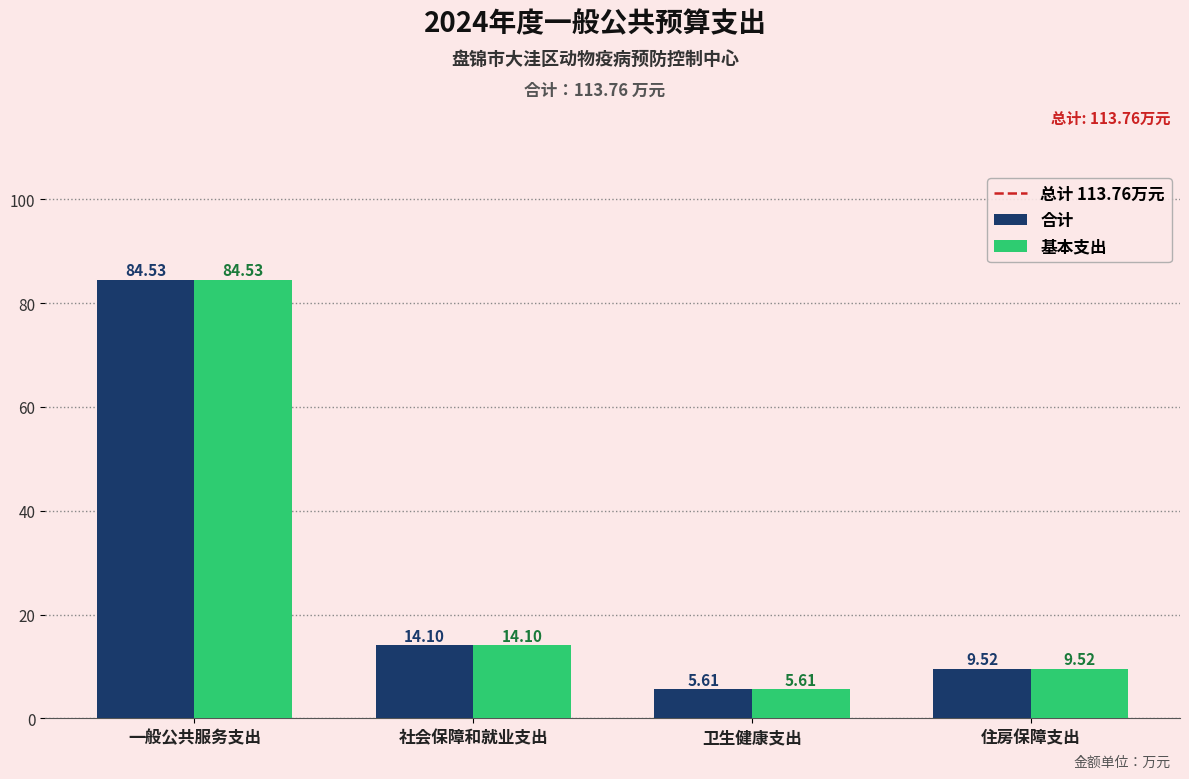

What is the approximate value of 基本支出 at 社会保障和就业支出?

14.1